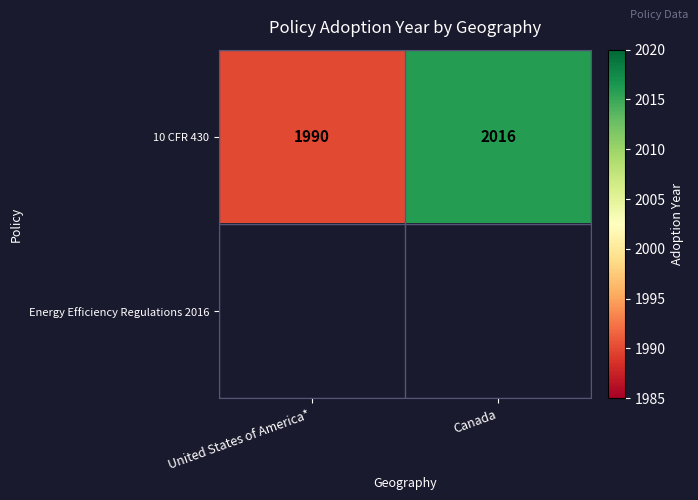

At how many categories does at least one series exceed 1990?

1